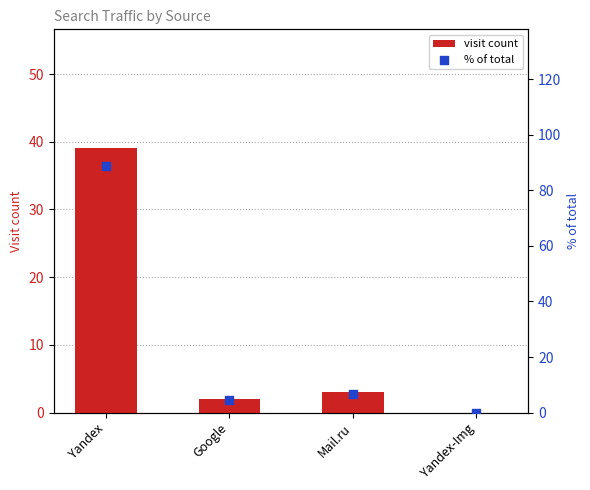

Which series has the largest total across all categories?

% of total